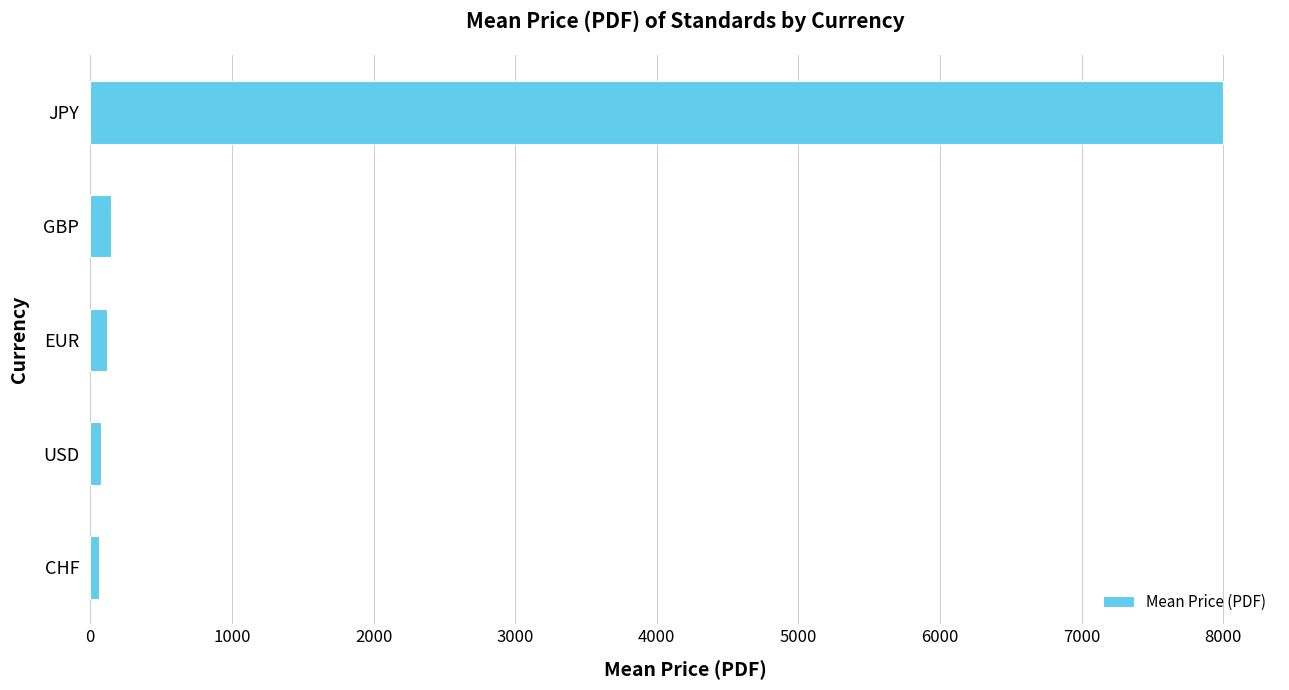

What is the smallest value displayed?

62.2